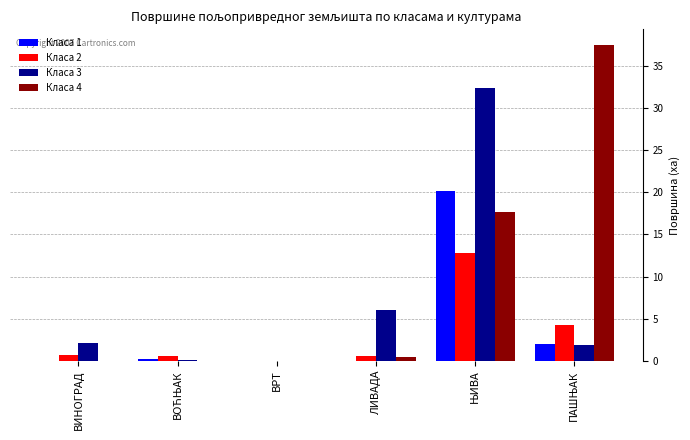

The value of Класа 3 at ЛИВАДА is 9.9. True or false?

False